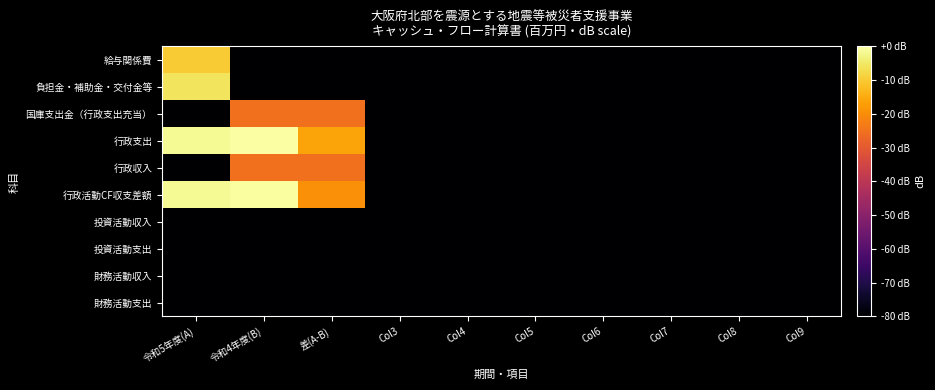

Reading left to right, transcribe all the data shown in this chart.

給与関係費: 令和5年度(A)=-10.0	令和4年度(B)=-80.0	差(A-B)=-80.0	Col3=-80.0	Col4=-80.0	Col5=-80.0	Col6=-80.0	Col7=-80.0	Col8=-80.0	Col9=-80.0
負担金・補助金・交付金等: 令和5年度(A)=-5.6	令和4年度(B)=-80.0	差(A-B)=-80.0	Col3=-80.0	Col4=-80.0	Col5=-80.0	Col6=-80.0	Col7=-80.0	Col8=-80.0	Col9=-80.0
国庫支出金（行政支出充当）: 令和5年度(A)=-80.0	令和4年度(B)=-25.2	差(A-B)=-25.2	Col3=-80.0	Col4=-80.0	Col5=-80.0	Col6=-80.0	Col7=-80.0	Col8=-80.0	Col9=-80.0
行政支出: 令和5年度(A)=-1.5	令和4年度(B)=0.0	差(A-B)=-16.0	Col3=-80.0	Col4=-80.0	Col5=-80.0	Col6=-80.0	Col7=-80.0	Col8=-80.0	Col9=-80.0
行政収入: 令和5年度(A)=-80.0	令和4年度(B)=-25.2	差(A-B)=-25.2	Col3=-80.0	Col4=-80.0	Col5=-80.0	Col6=-80.0	Col7=-80.0	Col8=-80.0	Col9=-80.0
行政活動CF収支差額: 令和5年度(A)=-1.5	令和4年度(B)=-0.5	差(A-B)=-19.6	Col3=-80.0	Col4=-80.0	Col5=-80.0	Col6=-80.0	Col7=-80.0	Col8=-80.0	Col9=-80.0
投資活動収入: 令和5年度(A)=-80.0	令和4年度(B)=-80.0	差(A-B)=-80.0	Col3=-80.0	Col4=-80.0	Col5=-80.0	Col6=-80.0	Col7=-80.0	Col8=-80.0	Col9=-80.0
投資活動支出: 令和5年度(A)=-80.0	令和4年度(B)=-80.0	差(A-B)=-80.0	Col3=-80.0	Col4=-80.0	Col5=-80.0	Col6=-80.0	Col7=-80.0	Col8=-80.0	Col9=-80.0
財務活動収入: 令和5年度(A)=-80.0	令和4年度(B)=-80.0	差(A-B)=-80.0	Col3=-80.0	Col4=-80.0	Col5=-80.0	Col6=-80.0	Col7=-80.0	Col8=-80.0	Col9=-80.0
財務活動支出: 令和5年度(A)=-80.0	令和4年度(B)=-80.0	差(A-B)=-80.0	Col3=-80.0	Col4=-80.0	Col5=-80.0	Col6=-80.0	Col7=-80.0	Col8=-80.0	Col9=-80.0